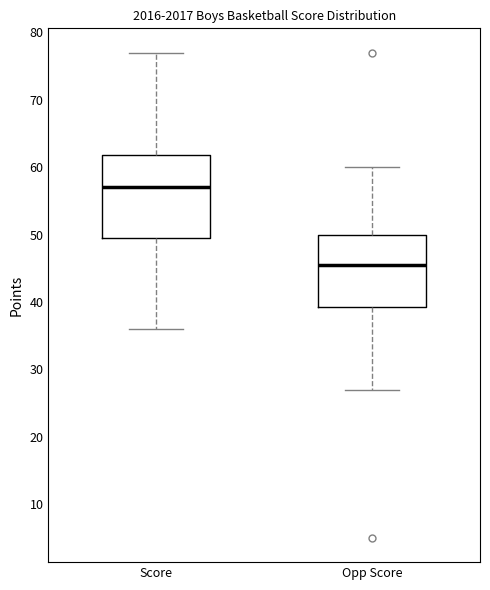

Where does the lower whisker of the box for Opp Score end on the y-axis? The values are not printed on the chart, so give them approximately, as read against the axis.

27